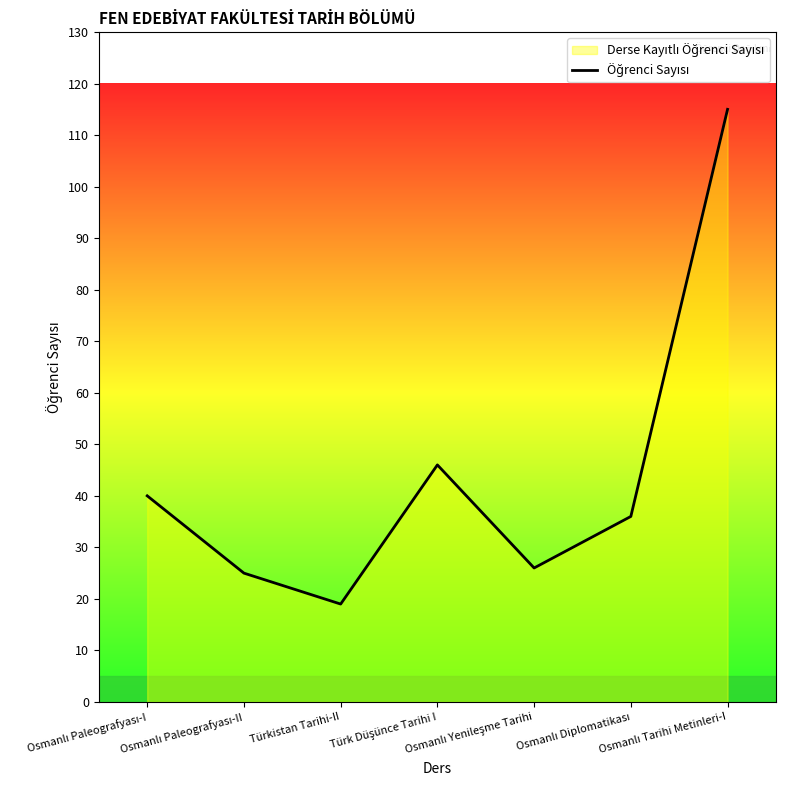

Rank the categories by value from highest to lowest.

Osmanlı Tarihi Metinleri-I, Türk Düşünce Tarihi I, Osmanlı Paleografyası-I, Osmanlı Diplomatikası, Osmanlı Yenileşme Tarihi, Osmanlı Paleografyası-II, Türkistan Tarihi-II